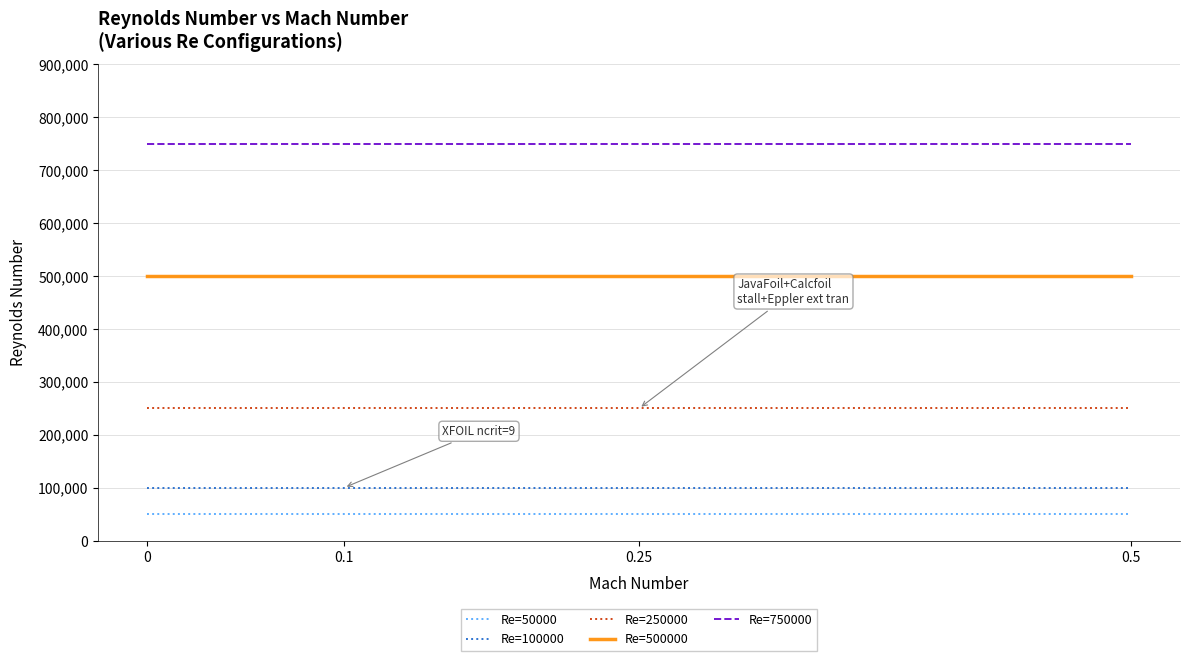

Which series has the largest total across all categories?

Re=750000